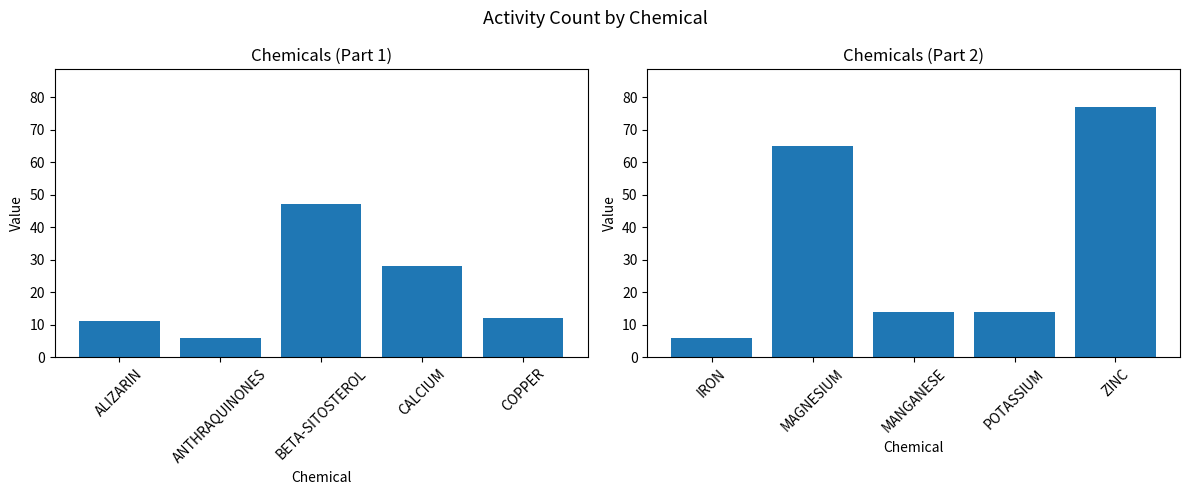

What position from the right is BETA-SITOSTEROL?

3